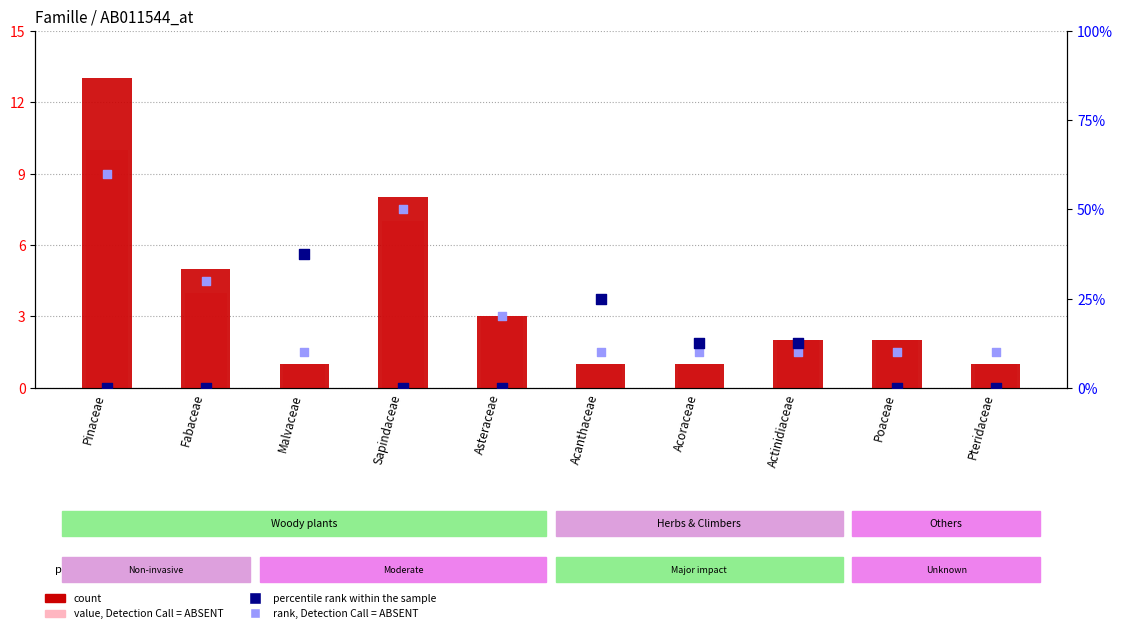

At which category is the sum across all series the highest?

Pinaceae